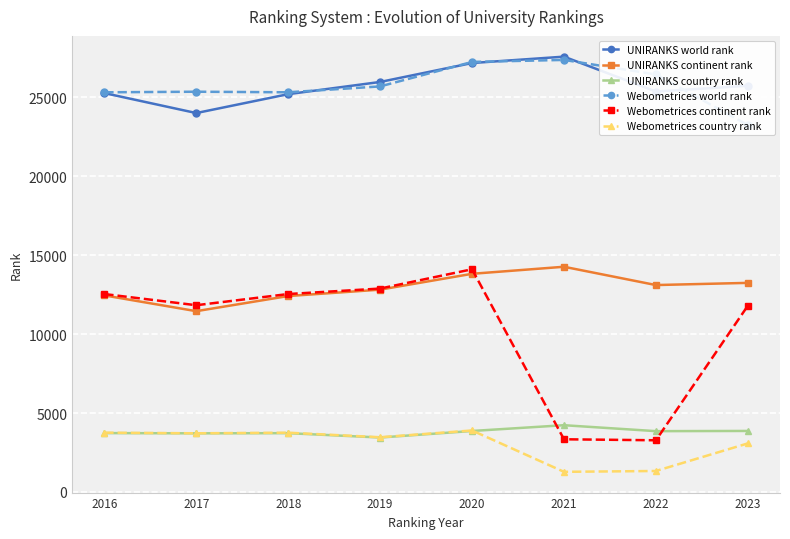

What is the lowest value of the Webometrices world rank series?

23247